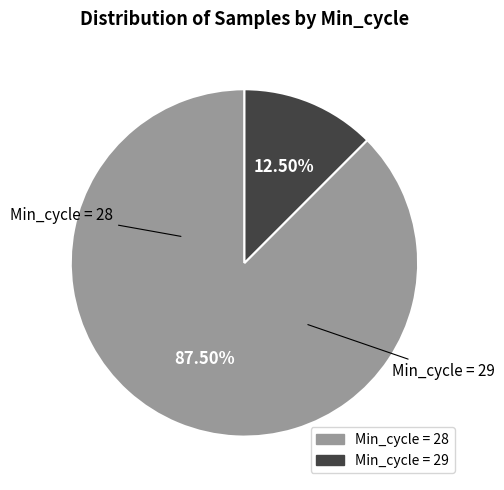

Count the number of slices in the pie.

2